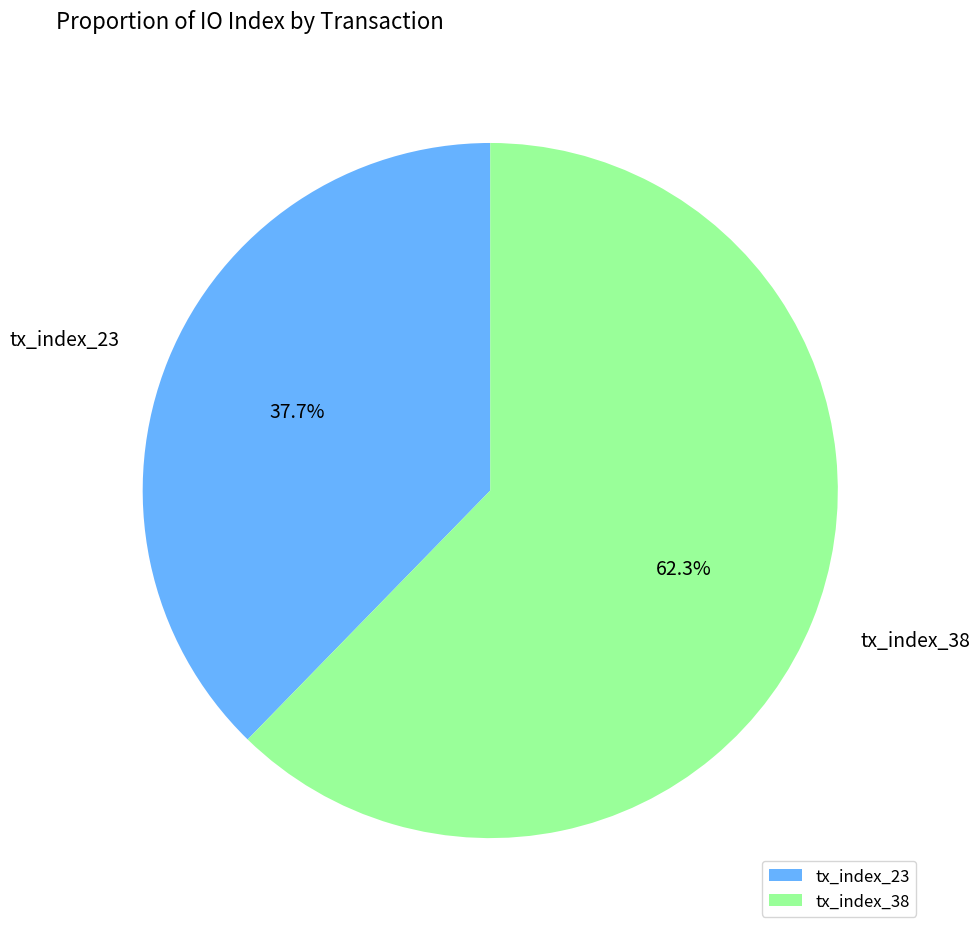

What portion of the pie excludes tx_index_23?

62.3%